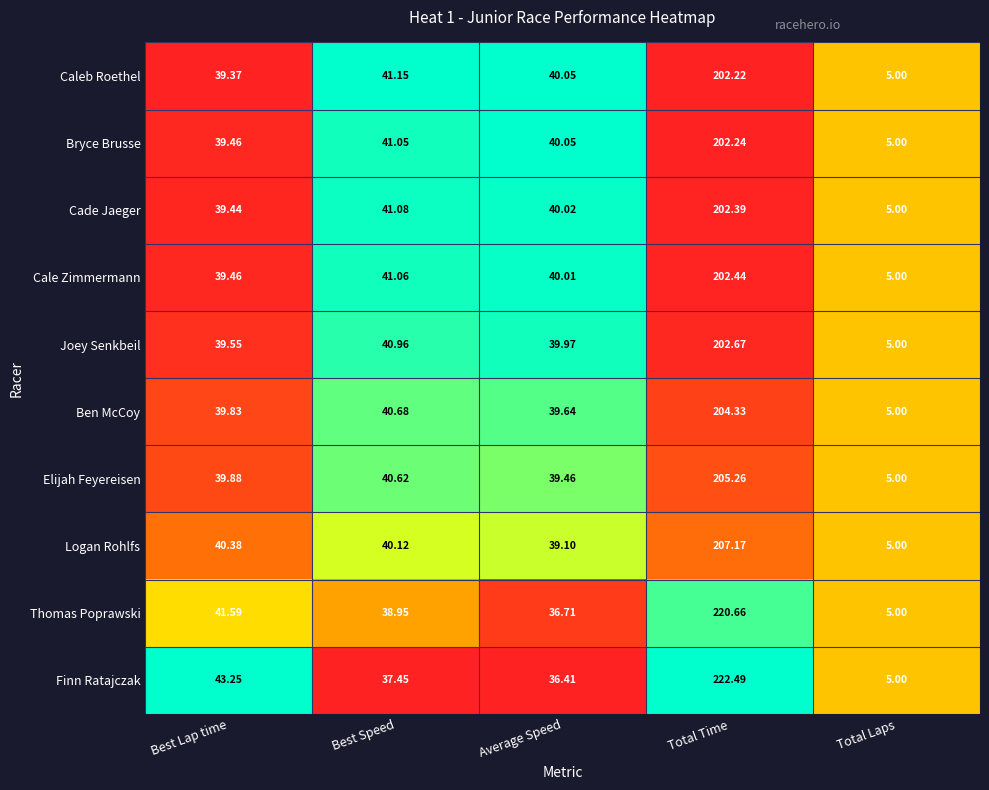

Which series changed the most between Best Lap time and Best Speed?

Finn Ratajczak